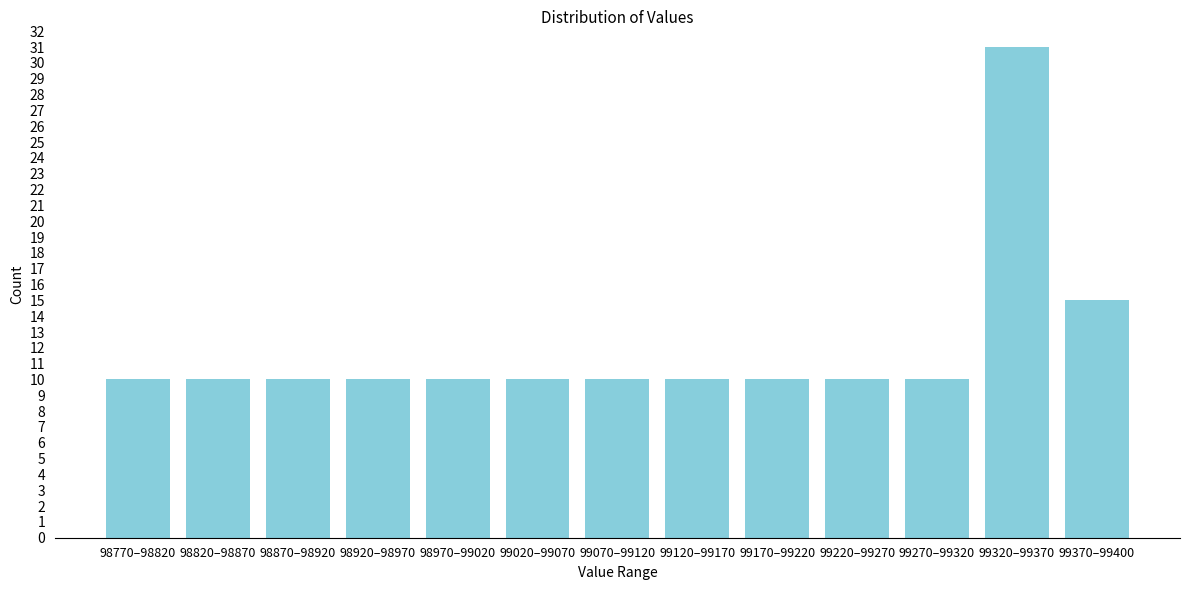

Reading left to right, transcribe all the data shown in this chart.

10	10	10	10	10	10	10	10	10	10	10	31	15